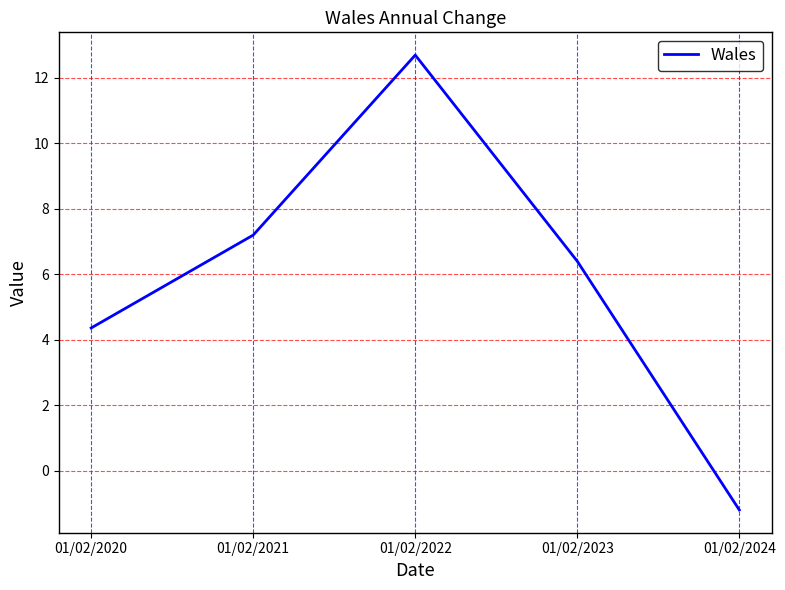

Does the chart have visible grid lines?

Yes